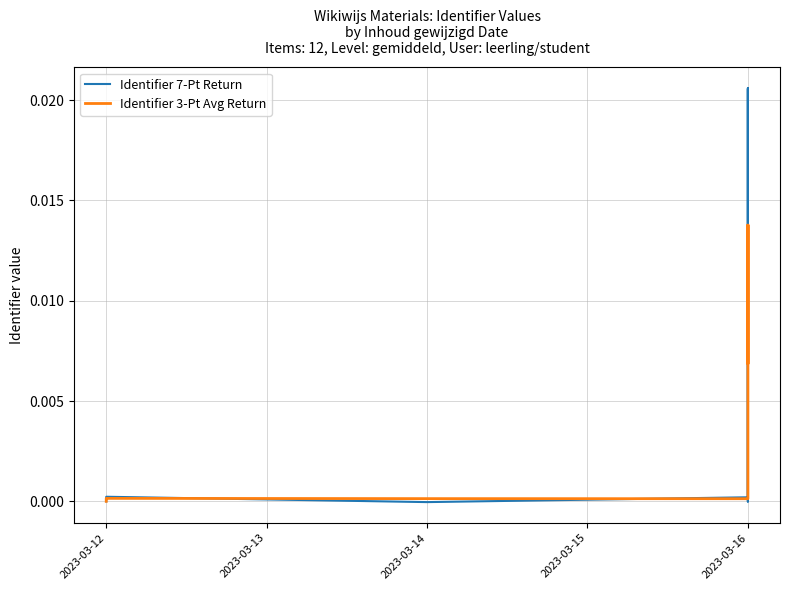

After their last crossing, which series has the higher values: Identifier 7-Pt Return or Identifier 3-Pt Avg Return?

Identifier 3-Pt Avg Return